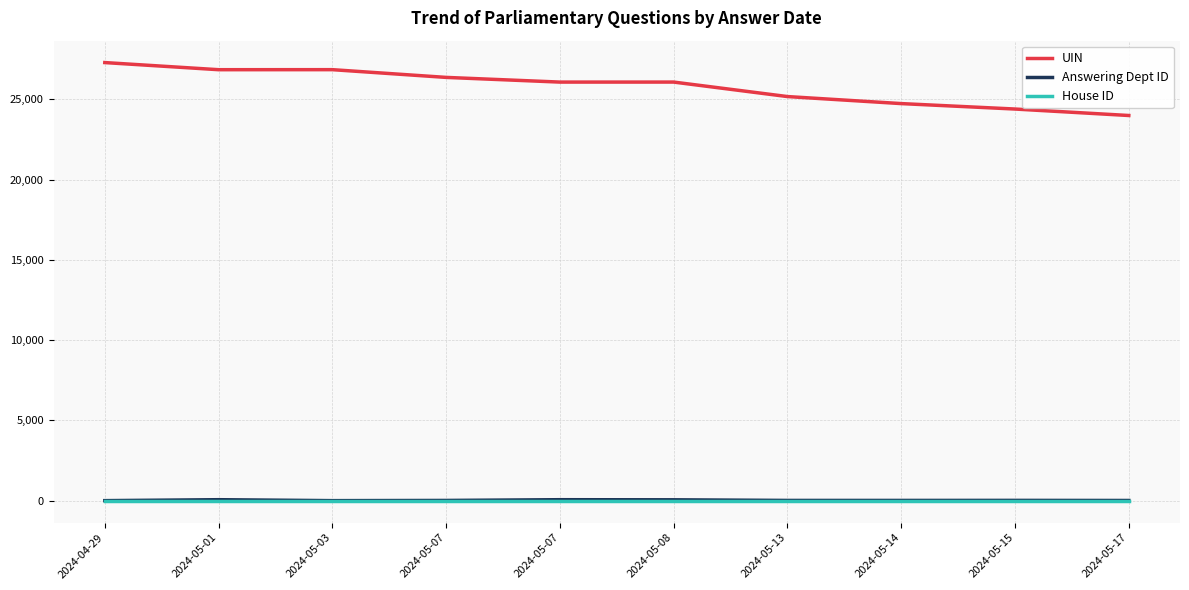

How many lines are shown in the chart?

3